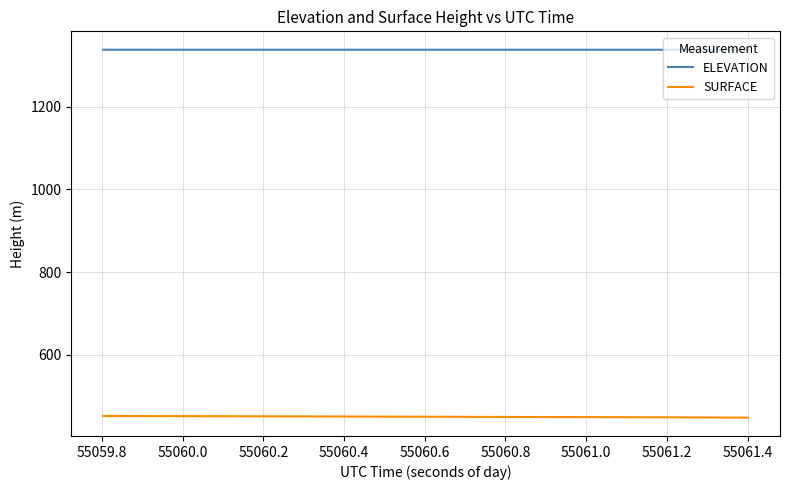

What is the minimum value for ELEVATION?

1337.9